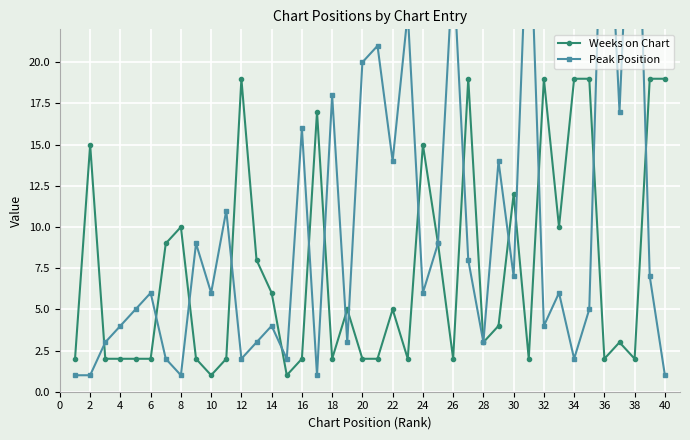

The Weeks on Chart series shows 6 at 14. True or false?

True